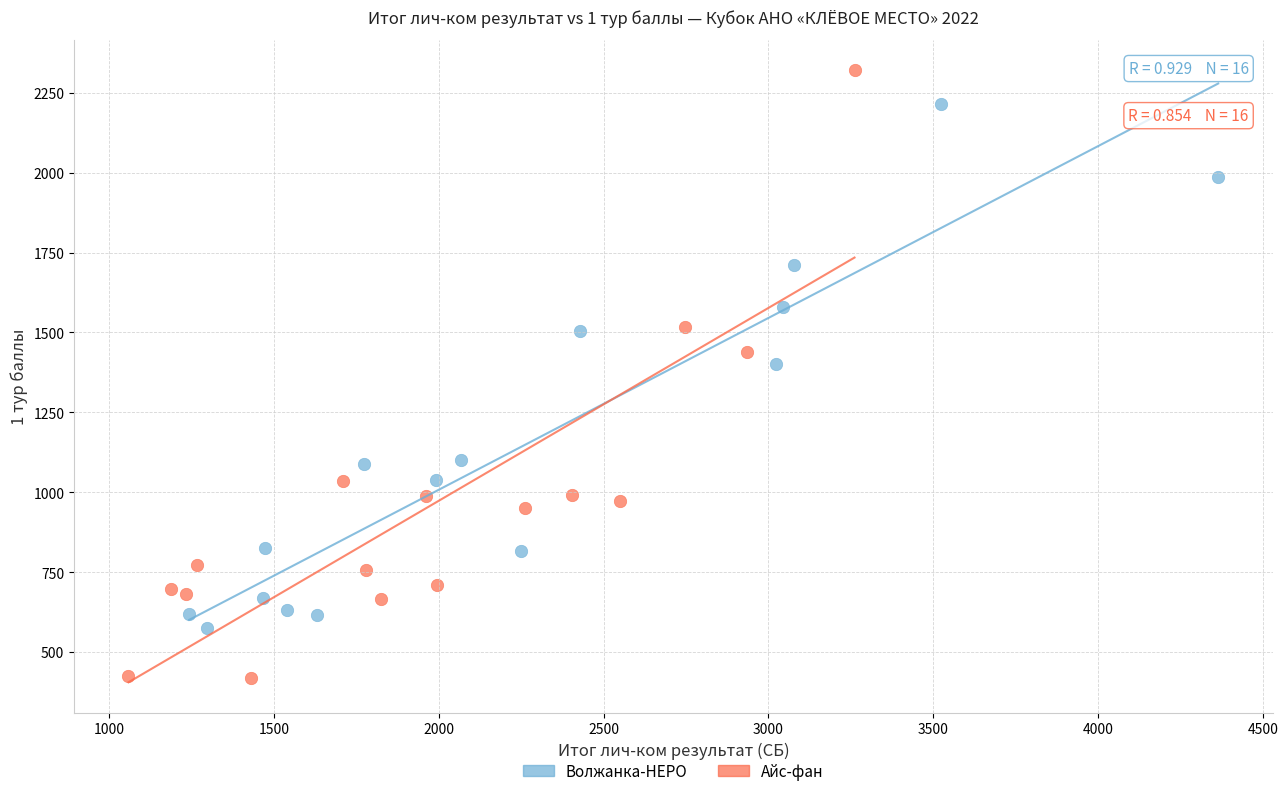

Which series has the widest spread of Y values?

Айс-фан